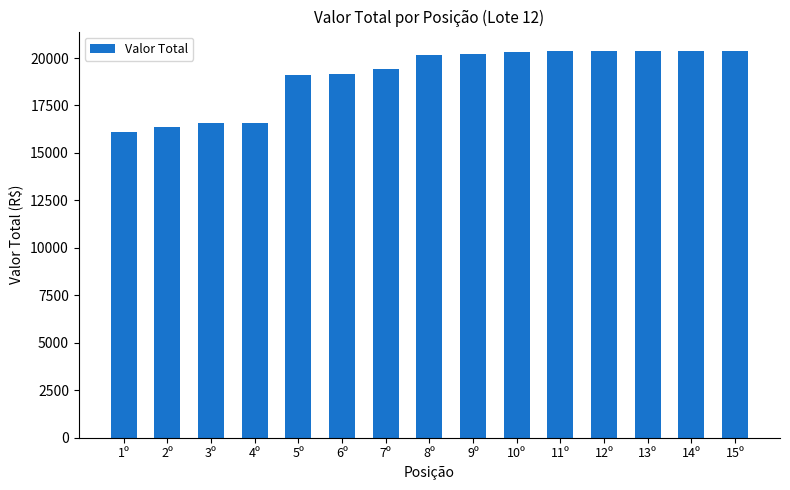

At which label is the value closest to 18252?

5º